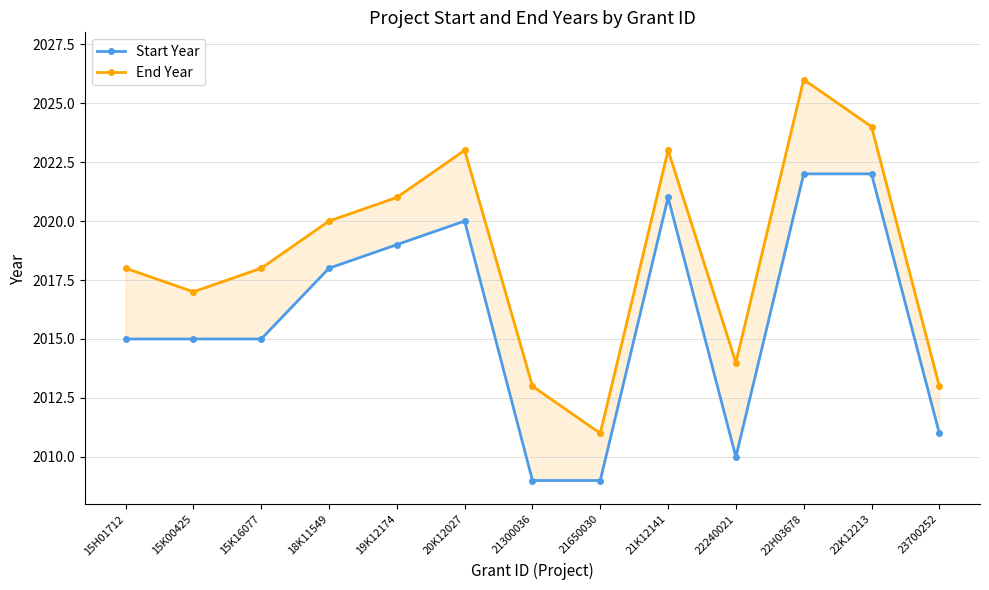

Reading left to right, transcribe all the data shown in this chart.

Start Year: 15H01712=2015	15K00425=2015	15K16077=2015	18K11549=2018	19K12174=2019	20K12027=2020	21300036=2009	21650030=2009	21K12141=2021	22240021=2010	22H03678=2022	22K12213=2022	23700252=2011
End Year: 15H01712=2018	15K00425=2017	15K16077=2018	18K11549=2020	19K12174=2021	20K12027=2023	21300036=2013	21650030=2011	21K12141=2023	22240021=2014	22H03678=2026	22K12213=2024	23700252=2013